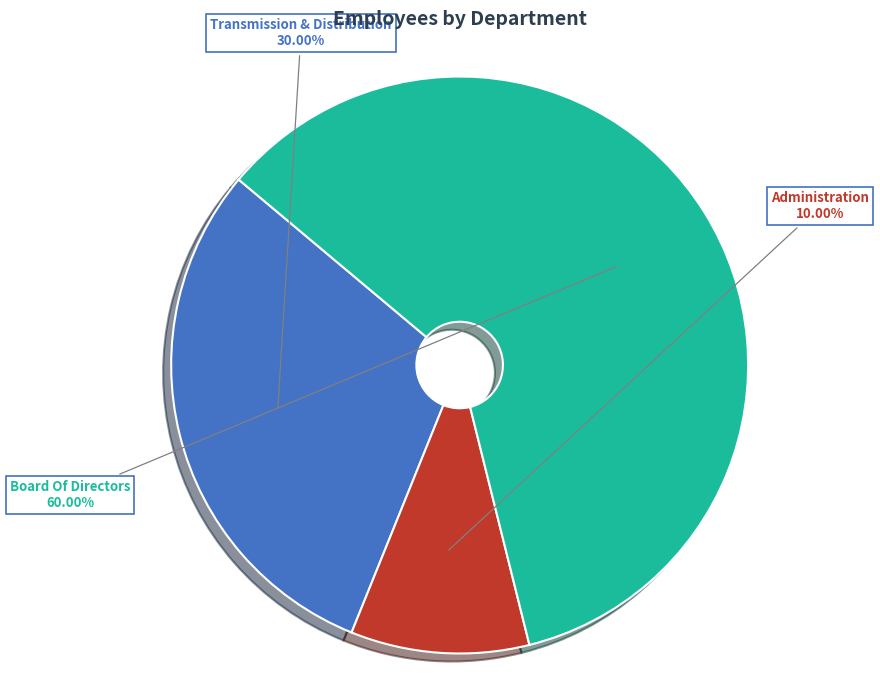

To the nearest percent, what portion does Board Of Directors represent?

60%